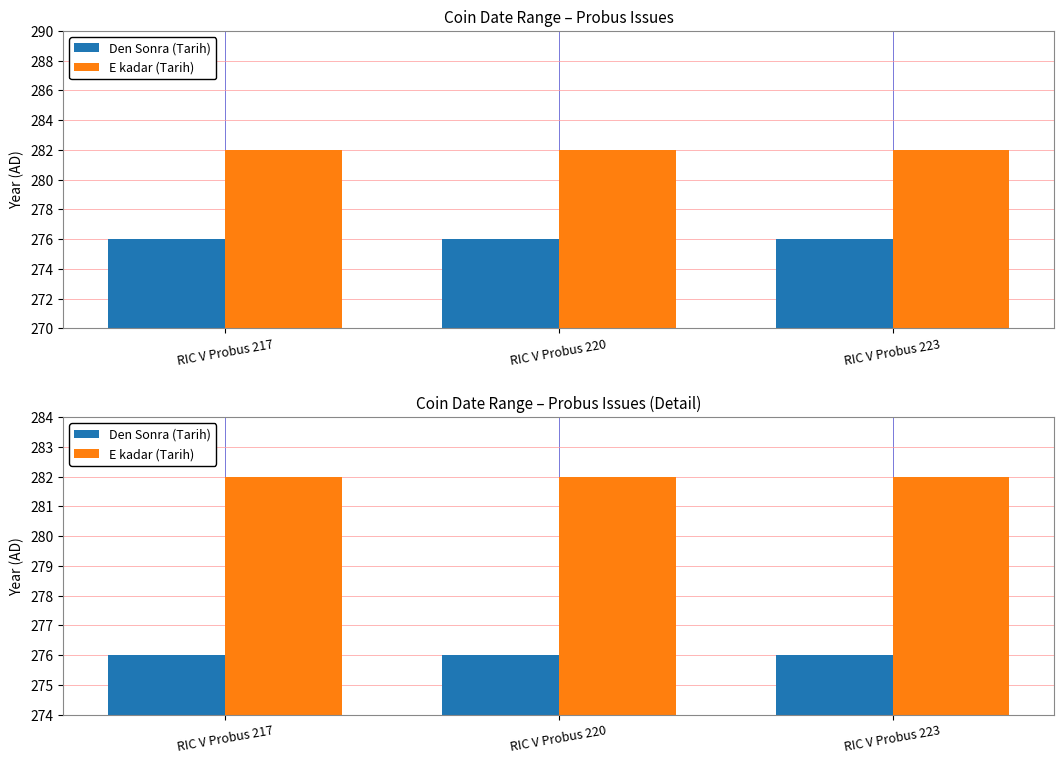

The value of Den Sonra (Tarih) at RIC V Probus 220 is 276. True or false?

True